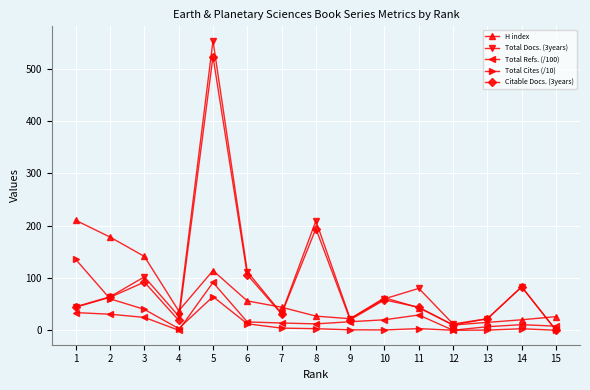

Which series has the largest range (max minus min)?

Total Docs. (3years)